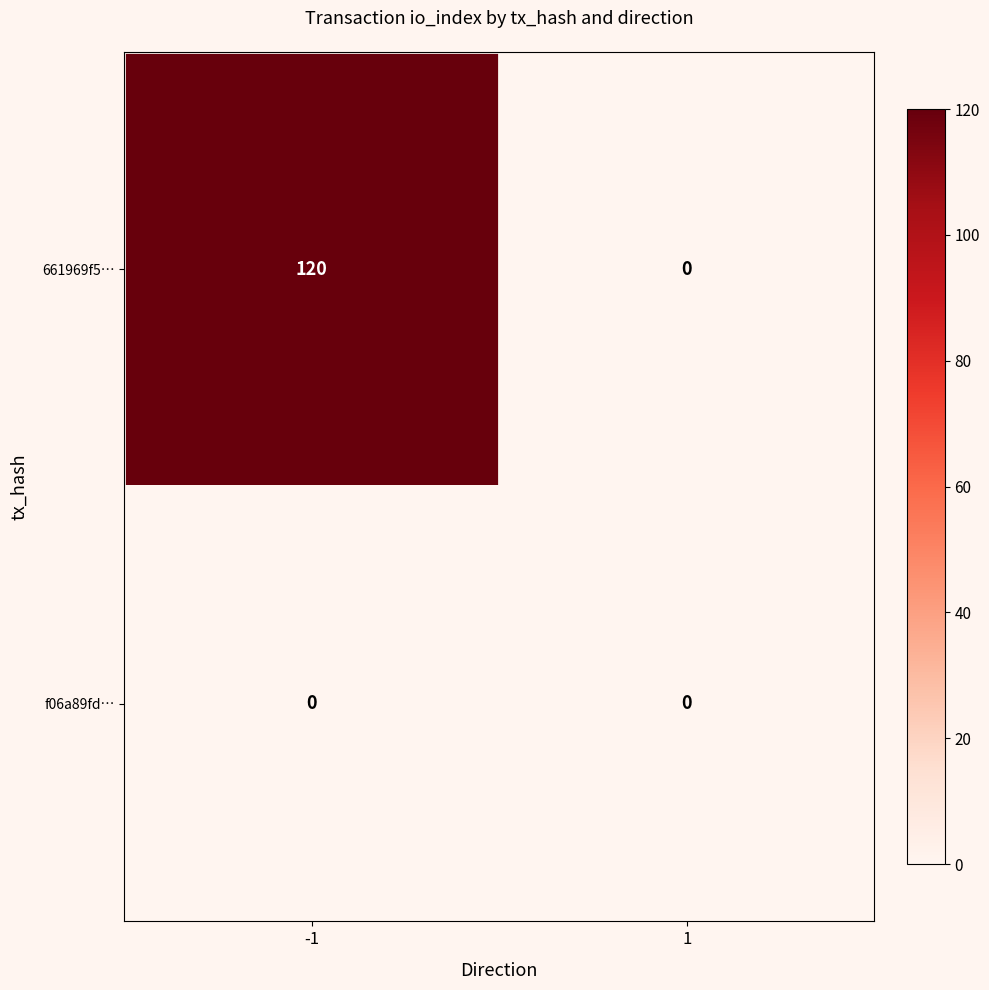

The 661969f5… series shows 0 at 1. True or false?

True